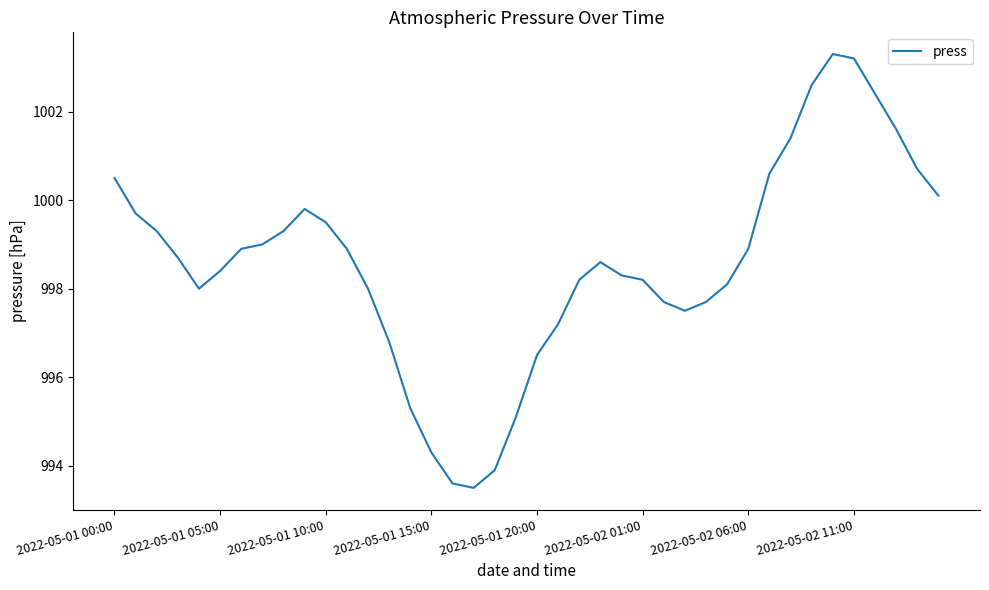

How many interior local peaks (higher than both neighbors) does the data have?

3